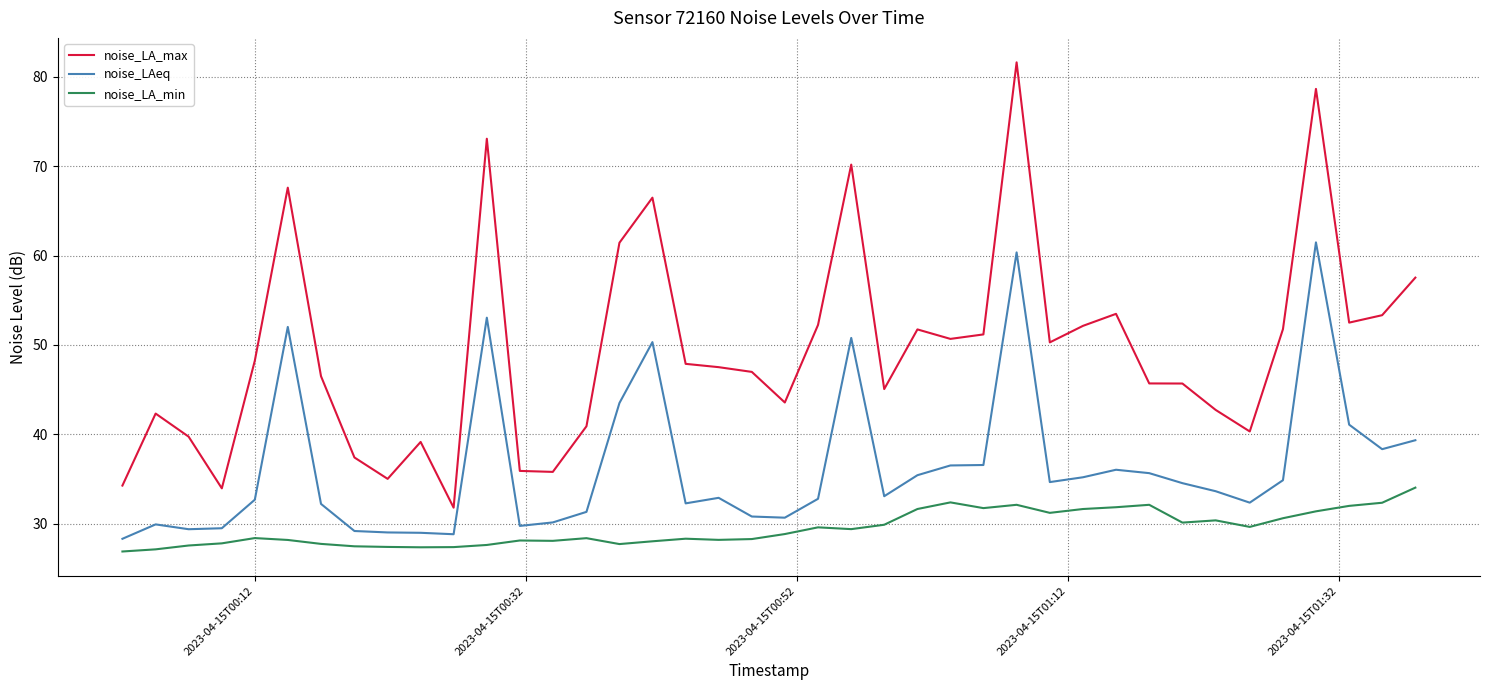

What is the minimum value for noise_LA_min?

26.9